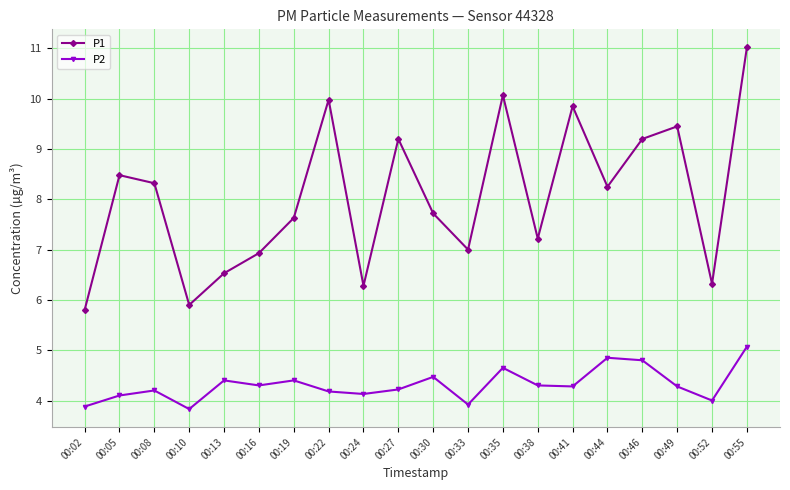

The P2 series shows 4.3 at 00:49. True or false?

True